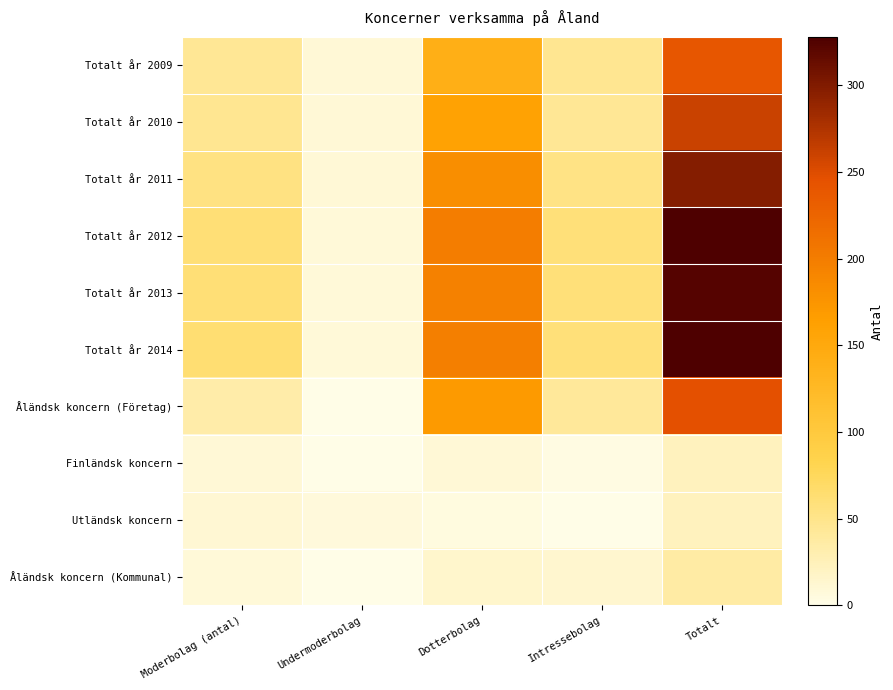

Rank the series by their maximum value, from lowest to highest.

Finländsk koncern, Utländsk koncern, Åländsk koncern (Kommunal), Totalt år 2009, Åländsk koncern (Företag), Totalt år 2010, Totalt år 2011, Totalt år 2013, Totalt år 2012, Totalt år 2014